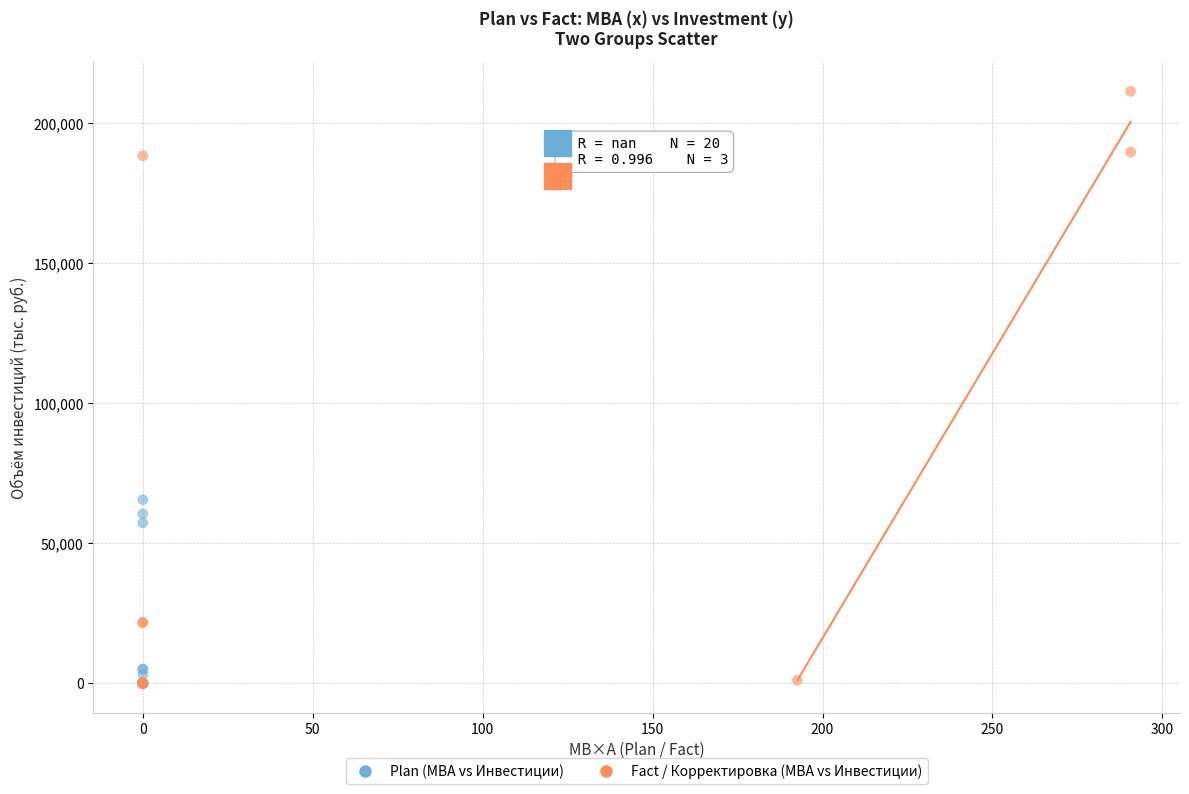

Which series has the largest Y range (max minus min)?

Fact / Корректировка (МВА vs Инвестиции)